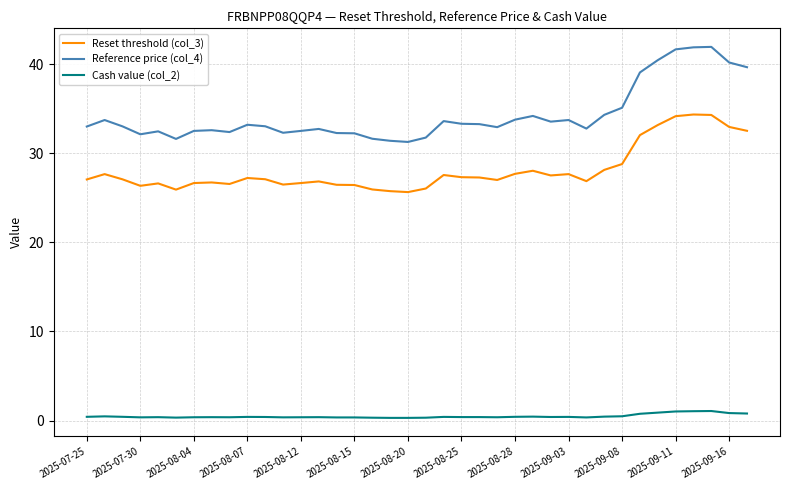

Rank the series by their maximum value, from lowest to highest.

Cash value (col_2), Reset threshold (col_3), Reference price (col_4)